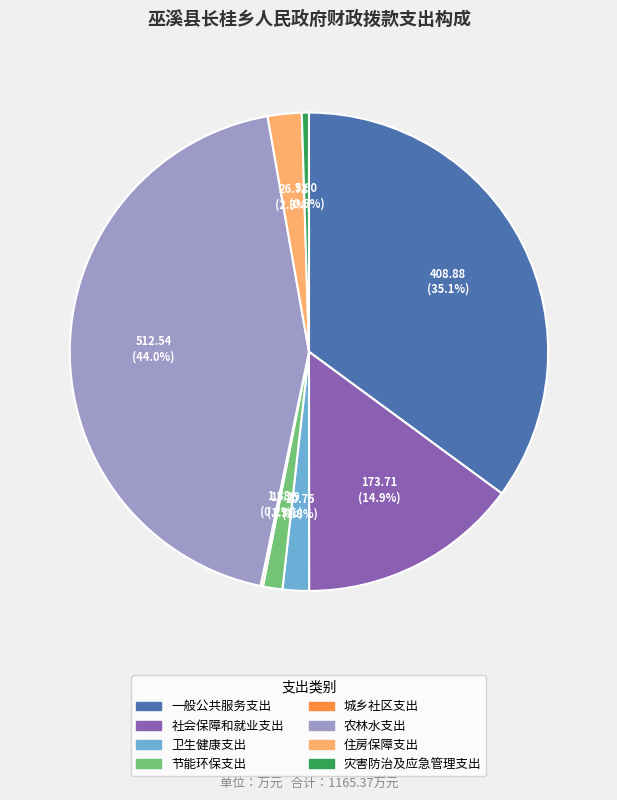

Which has a higher value, 灾害防治及应急管理支出 or 一般公共服务支出?

一般公共服务支出